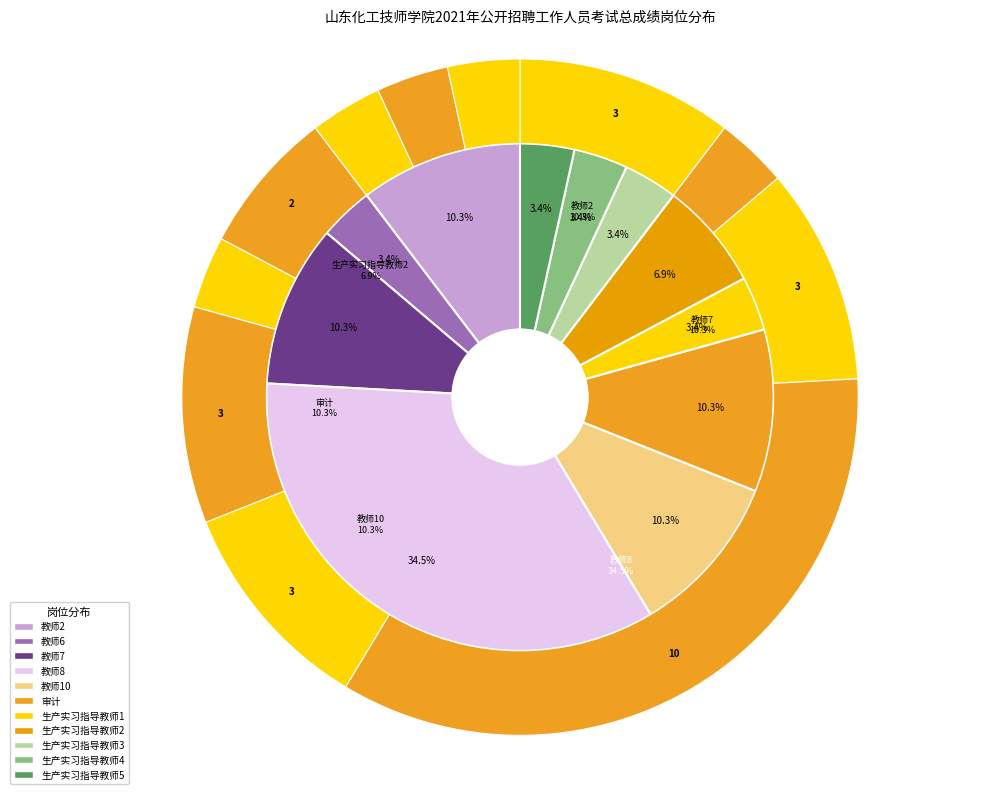

To the nearest percent, what portion does 教师7 represent?

10%